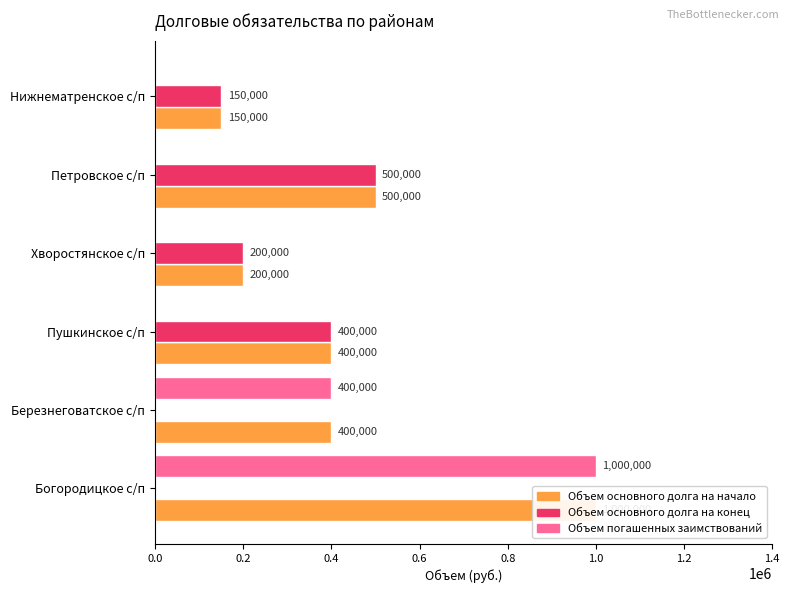

What is the maximum value shown in the chart?

1000000